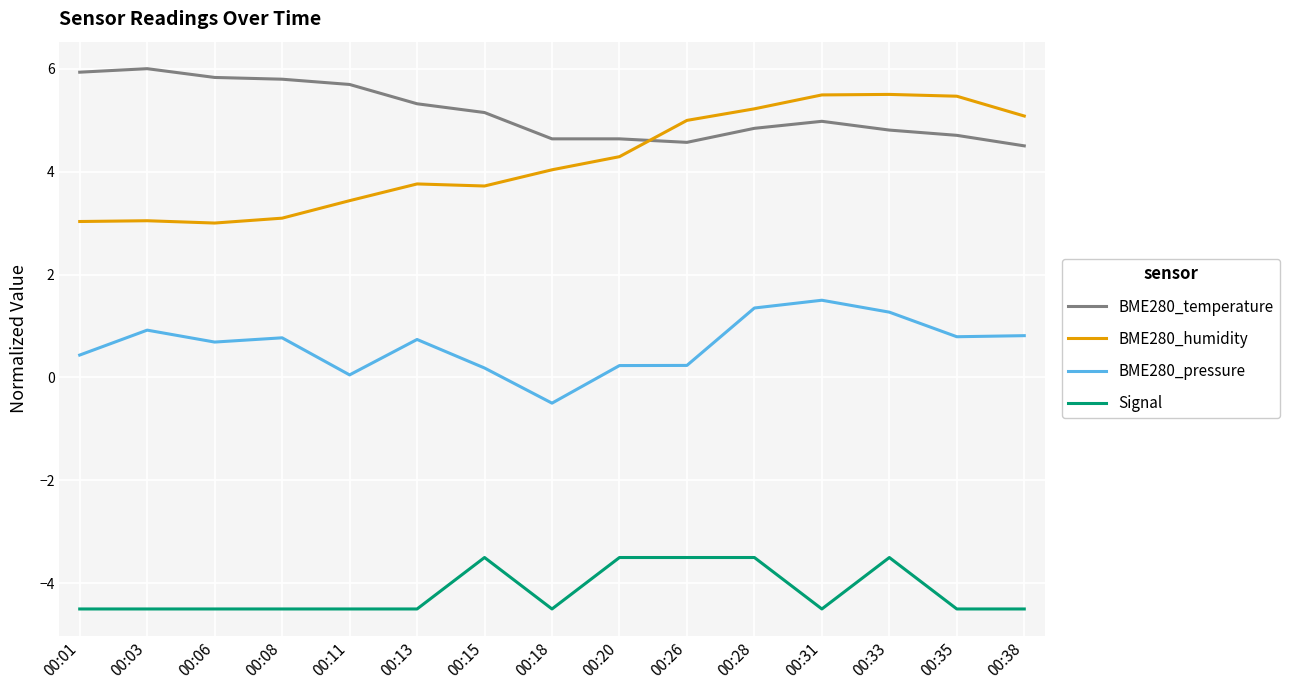

True or false: BME280_humidity has a value of 6.6 at 00:13.

False